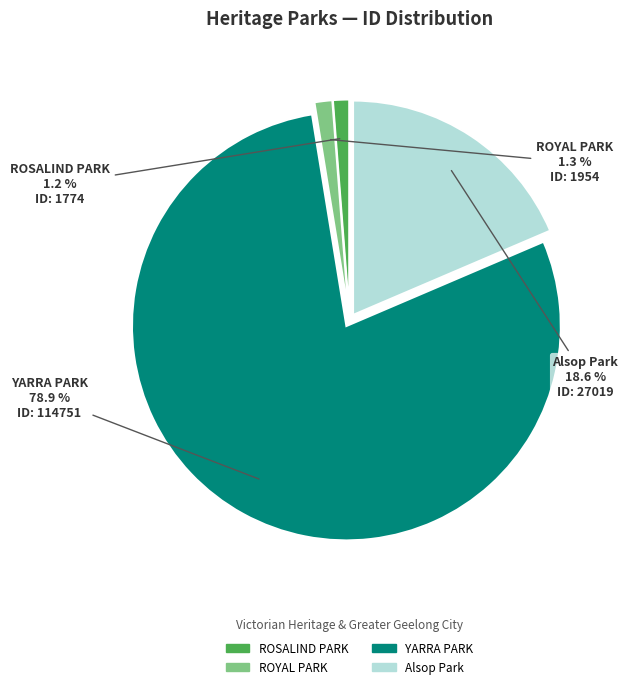

How many slices are in this pie chart?

4